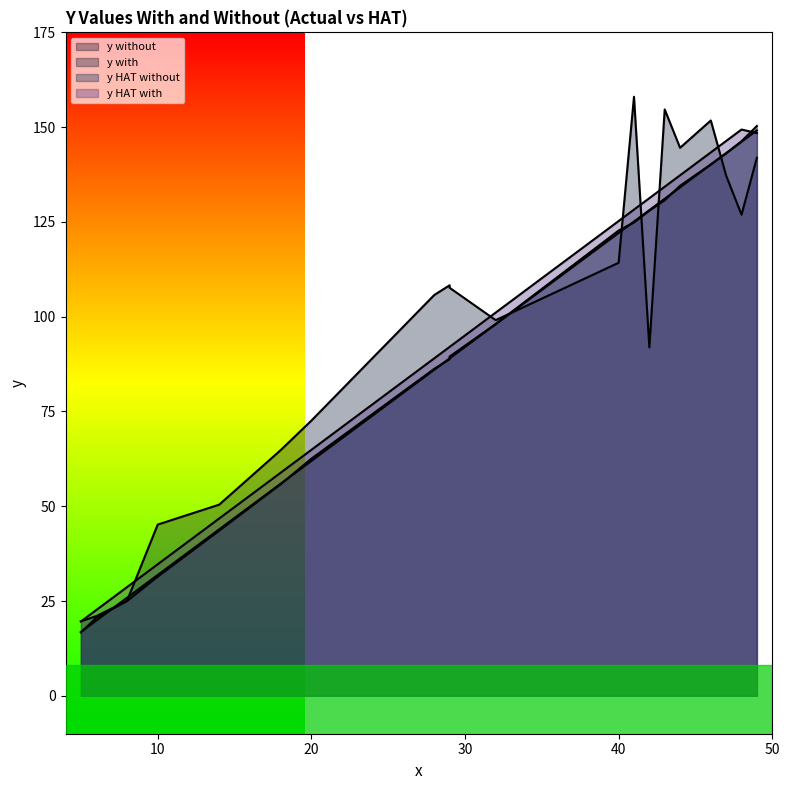

Where is y HAT with nearest to the value 84?

28